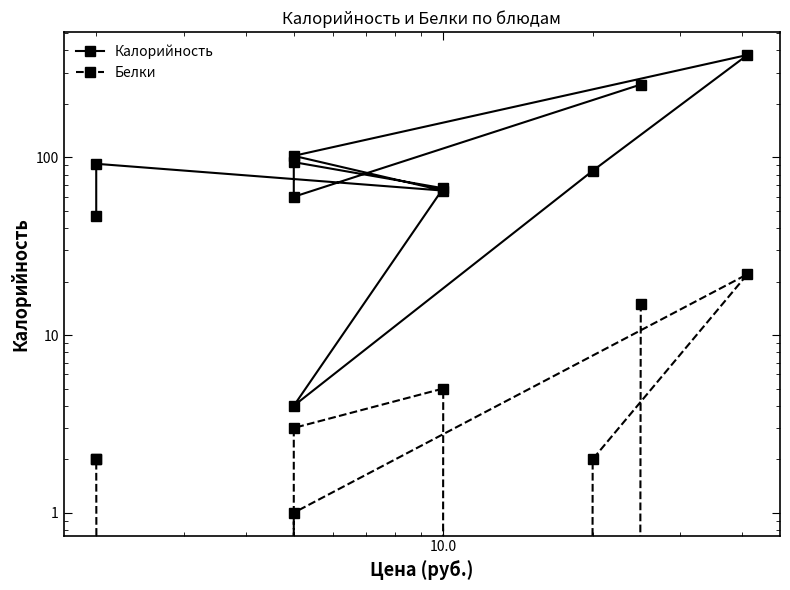

How many values in the Калорийность series exceed 84?

5